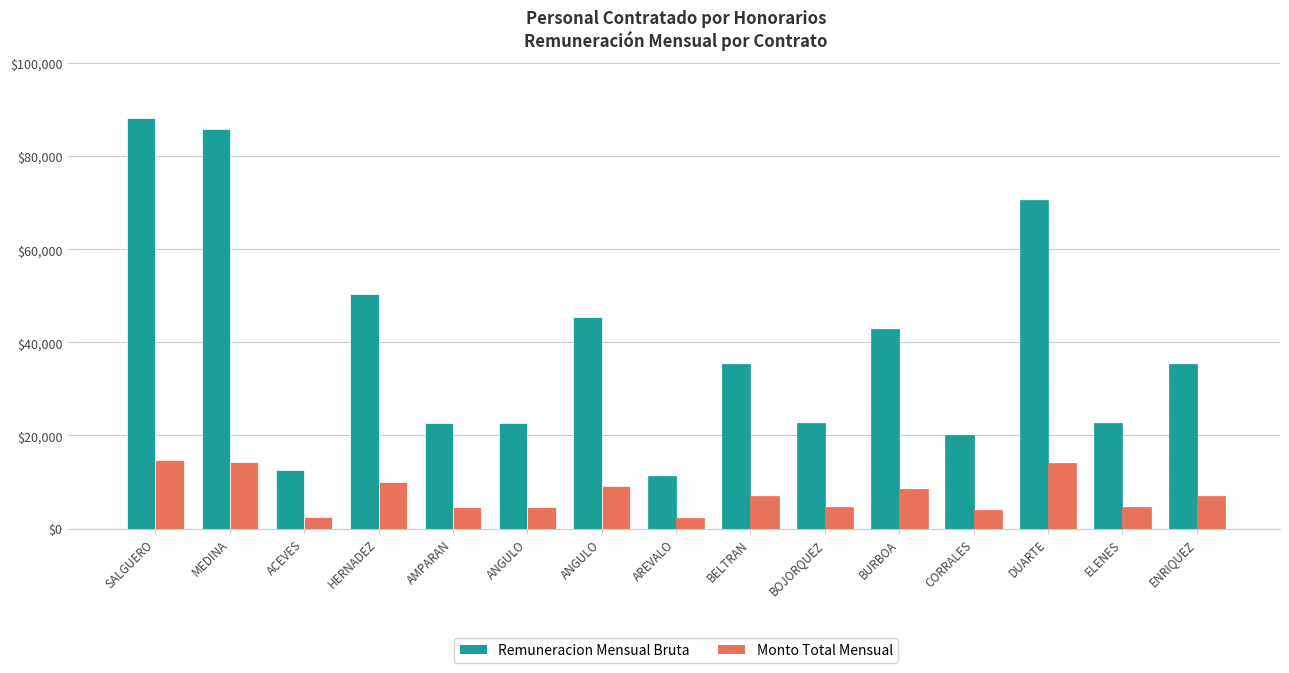

Reading left to right, list all the values displayed in this chart.

Remuneracion Mensual Bruta: SALGUERO=88302.0	MEDINA=85849.5	ACEVES=12625.4	HERNADEZ=50501.4	AMPARAN=22725.6	ANGULO=22725.6	ANGULO=45451.3	AREVALO=11278.9	BELTRAN=35351.0	BOJORQUEZ=22725.6	BURBOA=42926.2	CORRALES=20200.6	DUARTE=70702.0	ELENES=22725.6	ENRIQUEZ=35351.0
Monto Total Mensual: SALGUERO=14717.0	MEDINA=14308.2	ACEVES=2525.1	HERNADEZ=10100.3	AMPARAN=4545.1	ANGULO=4545.1	ANGULO=9090.3	AREVALO=2255.8	BELTRAN=7070.2	BOJORQUEZ=4545.1	BURBOA=8585.2	CORRALES=4040.1	DUARTE=14140.4	ELENES=4545.1	ENRIQUEZ=7070.2